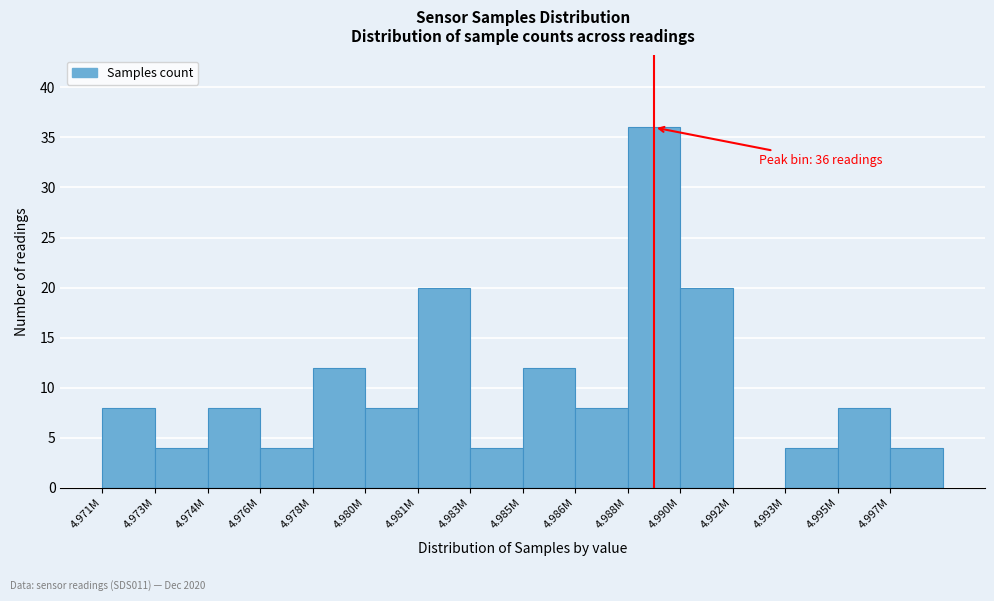

Reading right to left, list all the values displayed in this chart.

4.997M=4	4.995M=8	4.993M=4	4.992M=0	4.990M=20	4.988M=36	4.986M=8	4.985M=12	4.983M=4	4.981M=20	4.980M=8	4.978M=12	4.976M=4	4.974M=8	4.973M=4	4.971M=8